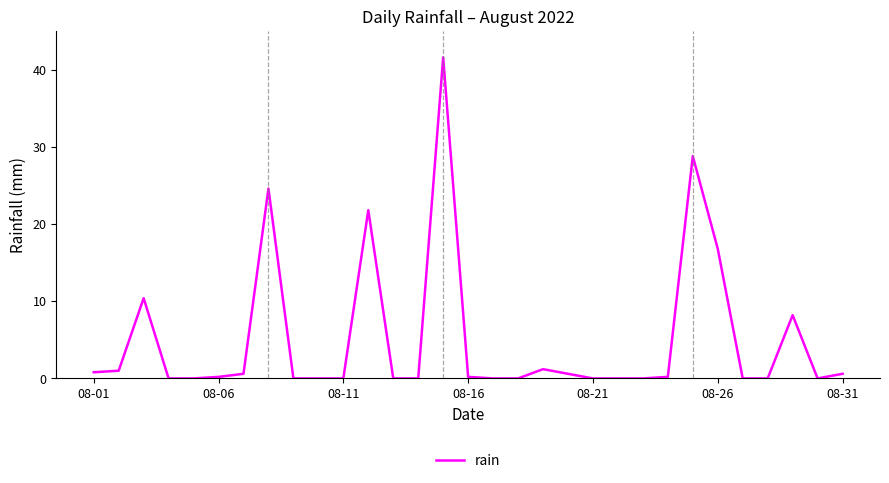

What is the difference between the maximum and minimum values?

41.6